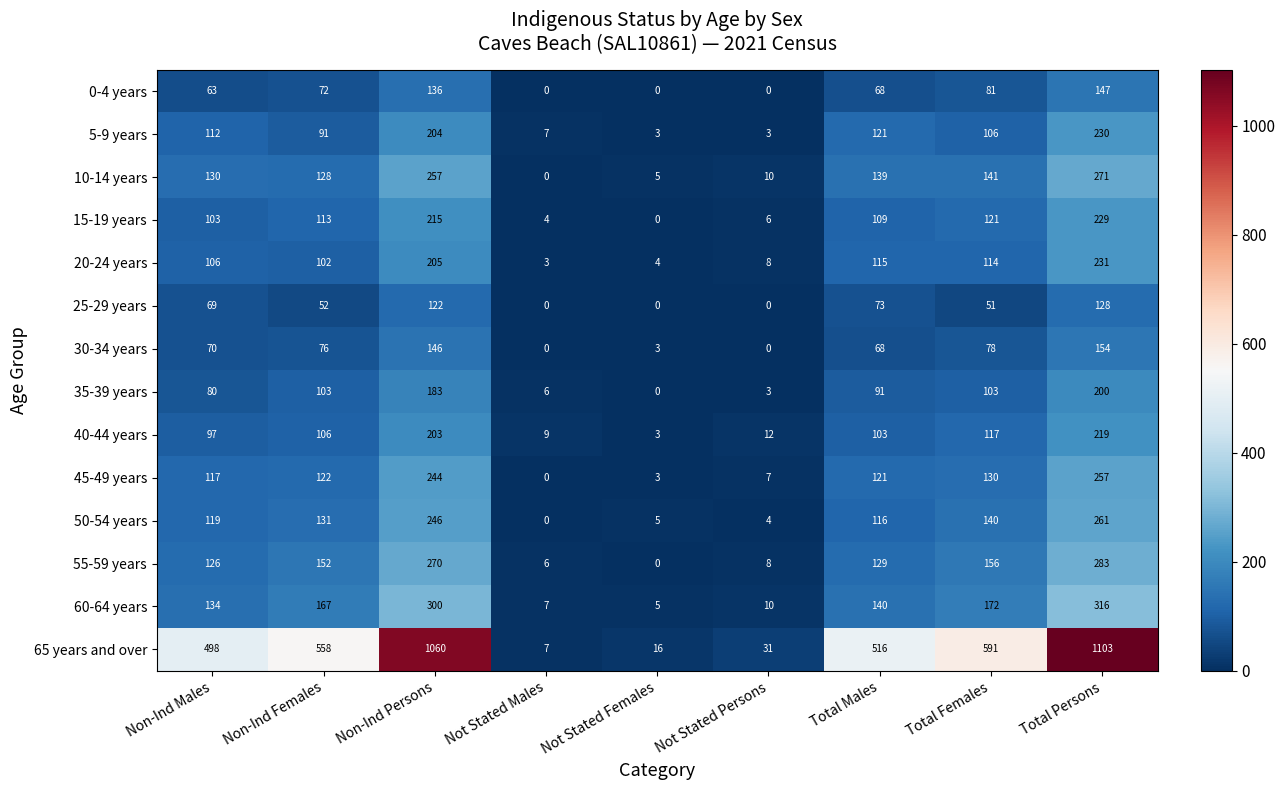

Which series has the largest total across all categories?

65 years and over